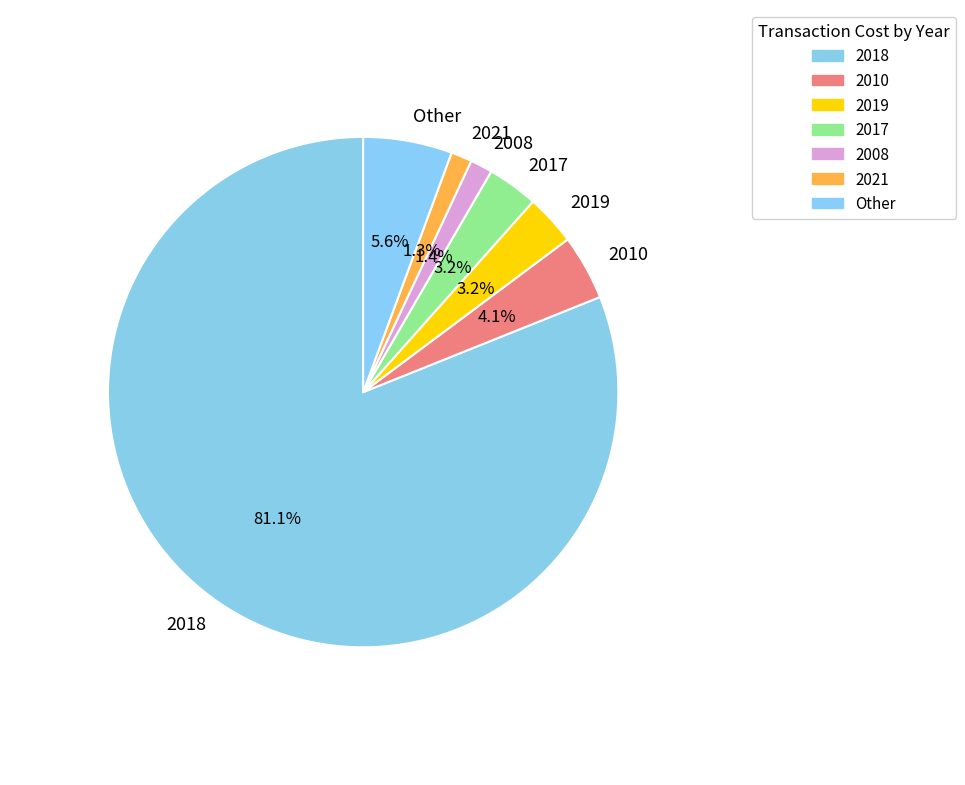

Do 2008 and Other together represent more than half of the pie?

No